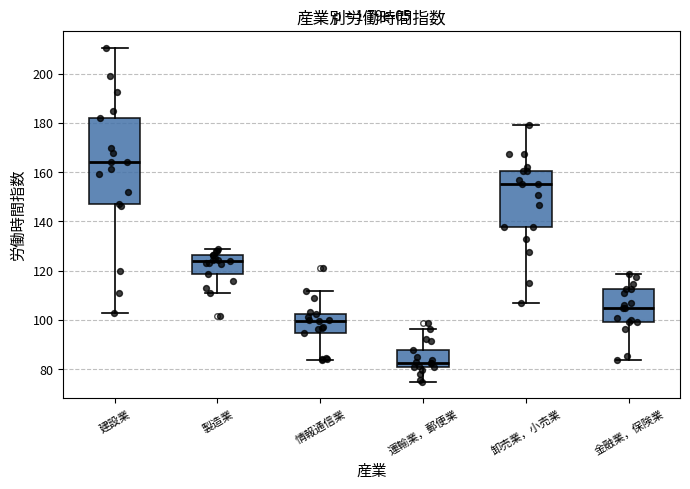

Where does the upper whisker of the box for 建設業 end on the y-axis? The values are not printed on the chart, so give them approximately, as read against the axis.

210